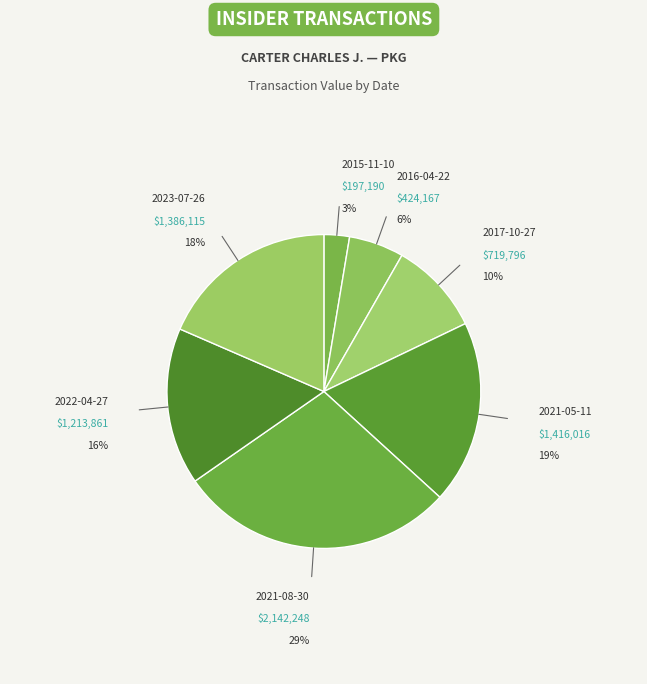

What is the smallest slice in the pie chart?

2015-11-10